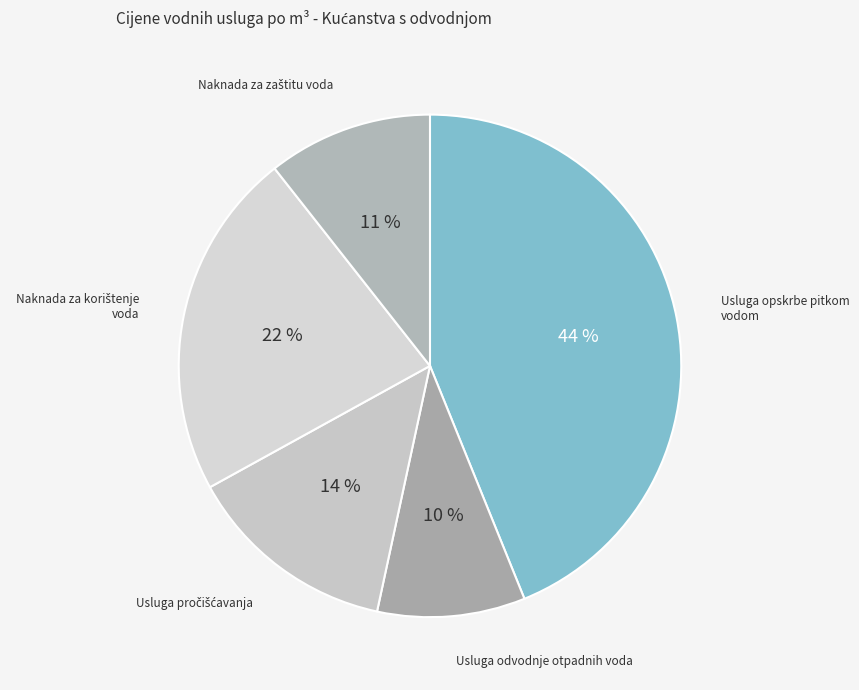

Rank the categories by value from lowest to highest.

Usluga odvodnje otpadnih voda, Naknada za zaštitu voda, Usluga pročišćavanja, Naknada za korištenje voda, Usluga opskrbe pitkom vodom